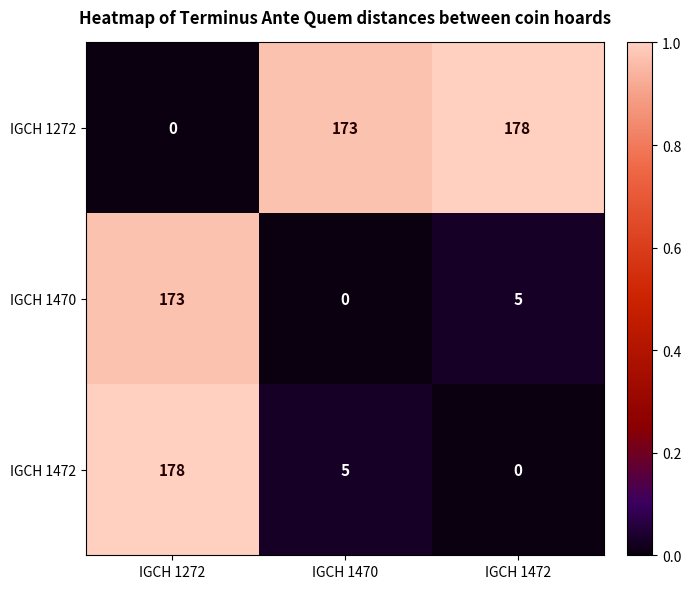

What is the sum of all IGCH 1472 values?

183